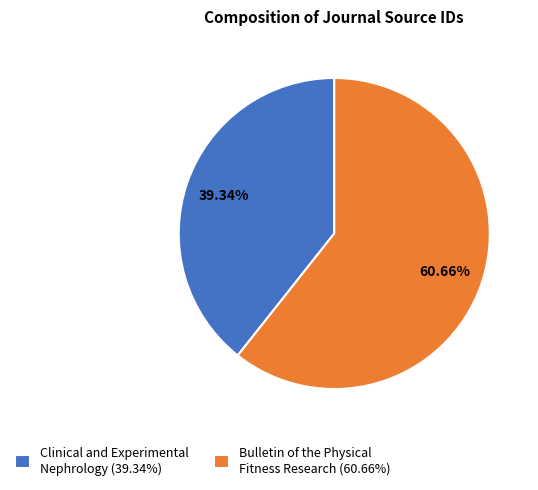

Combined, do Bulletin of the Physical Fitness Research (60.66%) and Clinical and Experimental Nephrology (39.34%) account for over 50%?

Yes